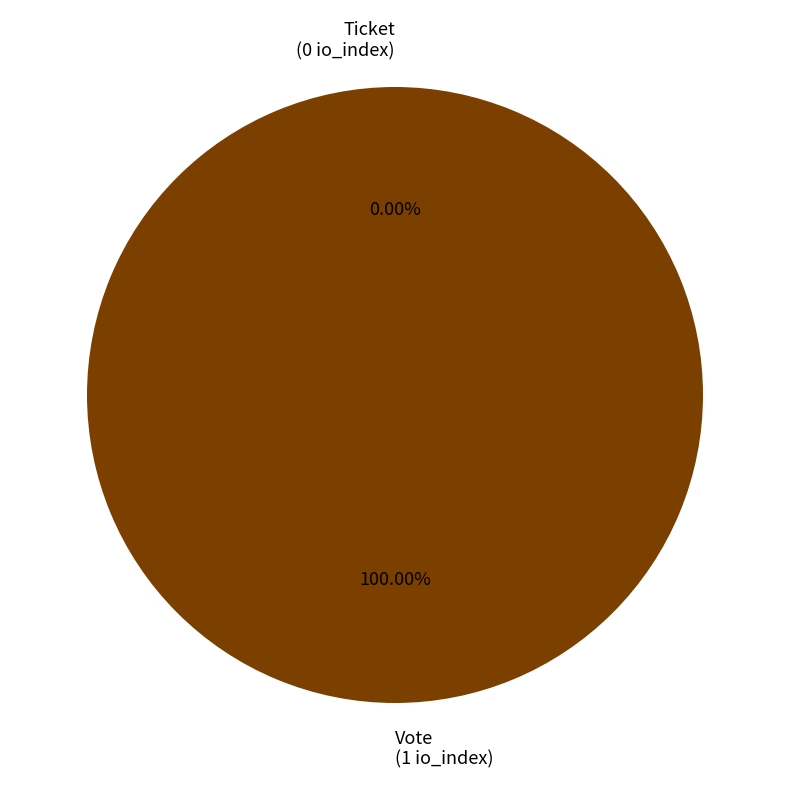

What is the smallest slice in the pie chart?

Ticket